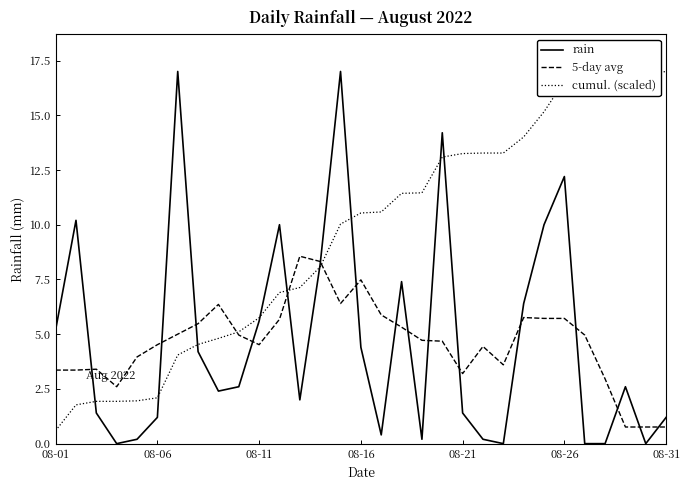

How many series are shown in this chart?

3